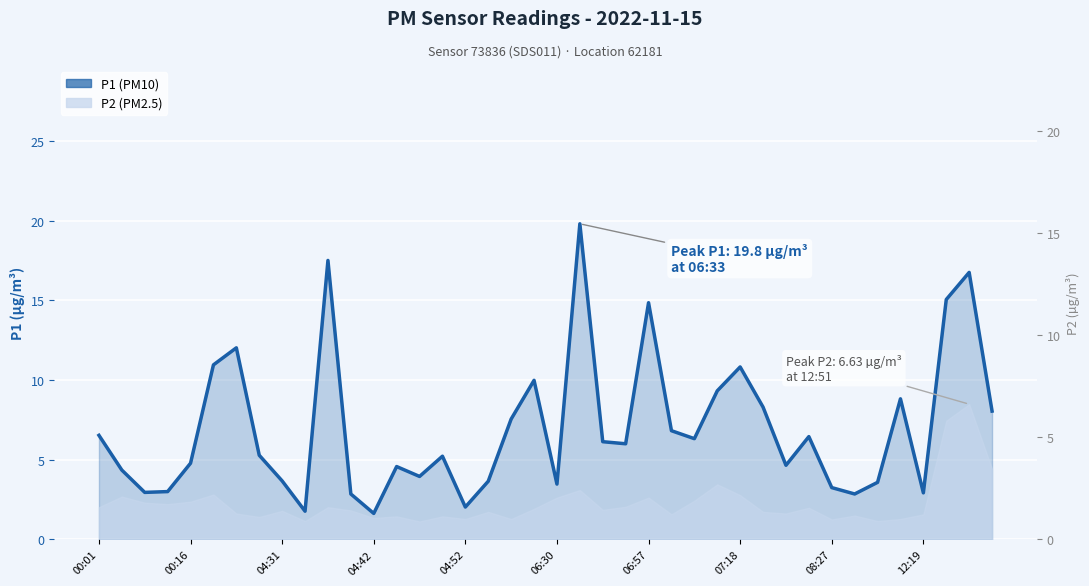

Does the chart display data point markers on the line(s)?

No